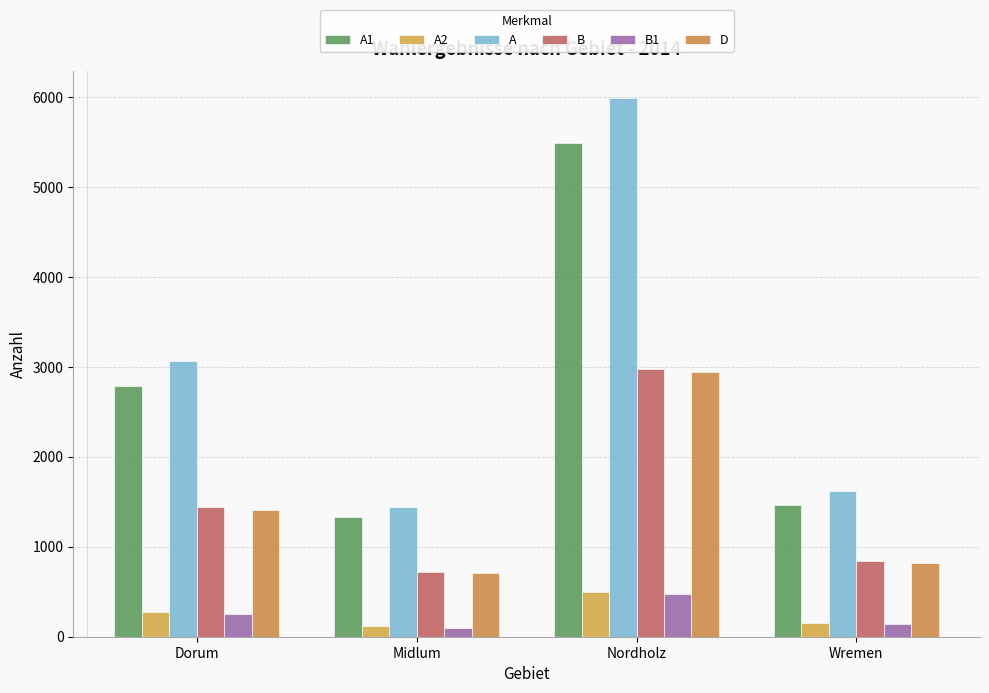

How many groups of bars are there?

4